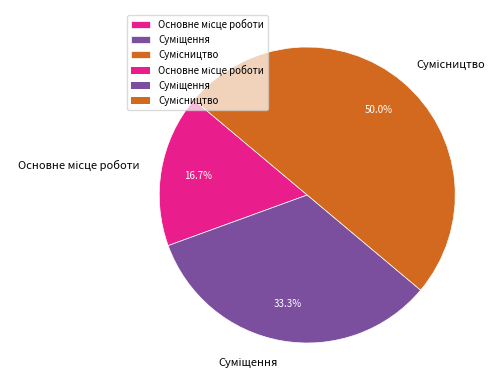

How many segments does this pie chart have?

3